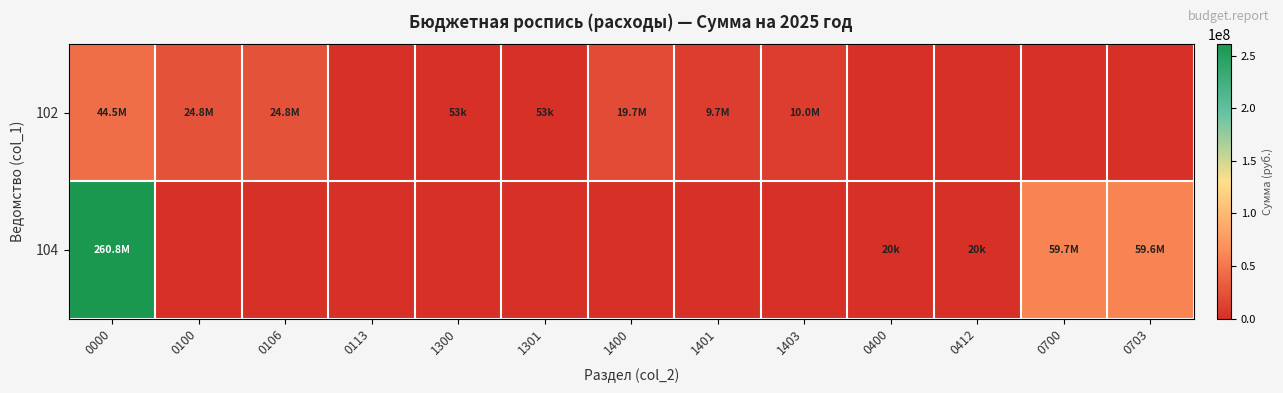

Which series has the widest spread of values?

104